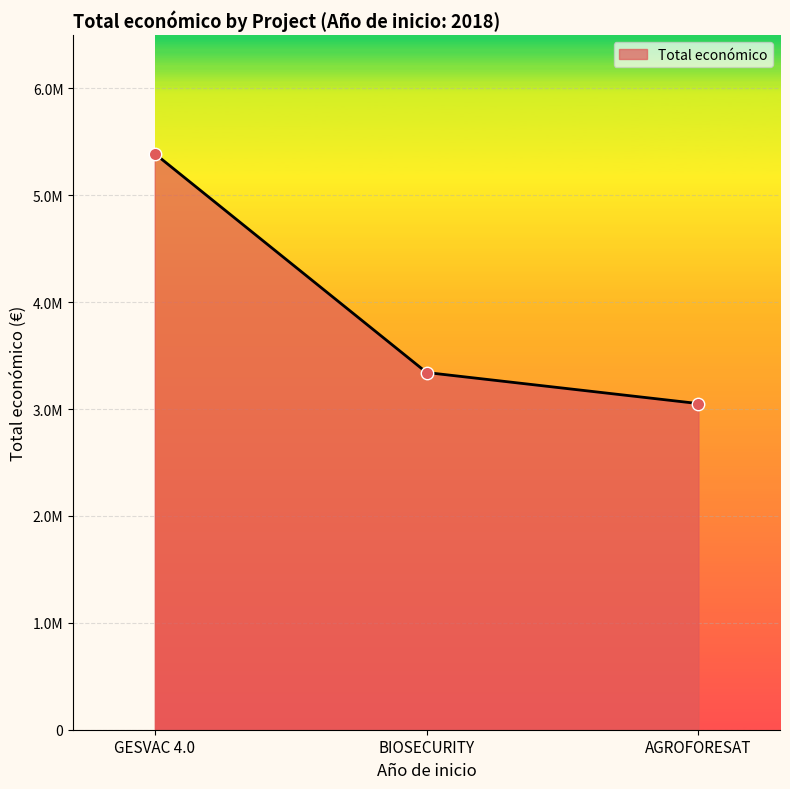

Approximately how many times larger is the value at AGROFORESAT compared to GESVAC 4.0?

0.6